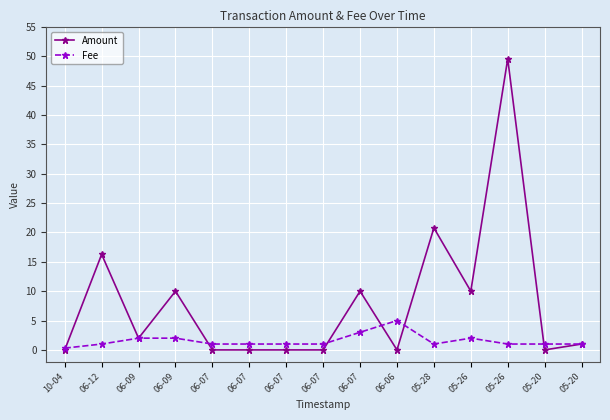

At which label does Amount reach its peak?

05-26